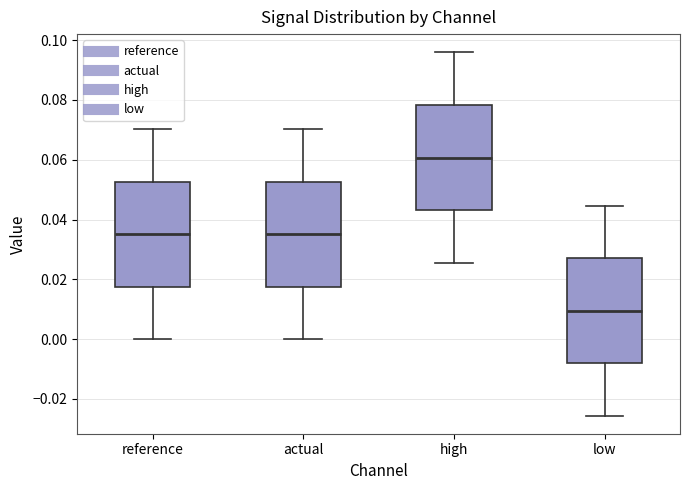

Where does the upper whisker of the box for reference end on the y-axis? The values are not printed on the chart, so give them approximately, as read against the axis.

0.070